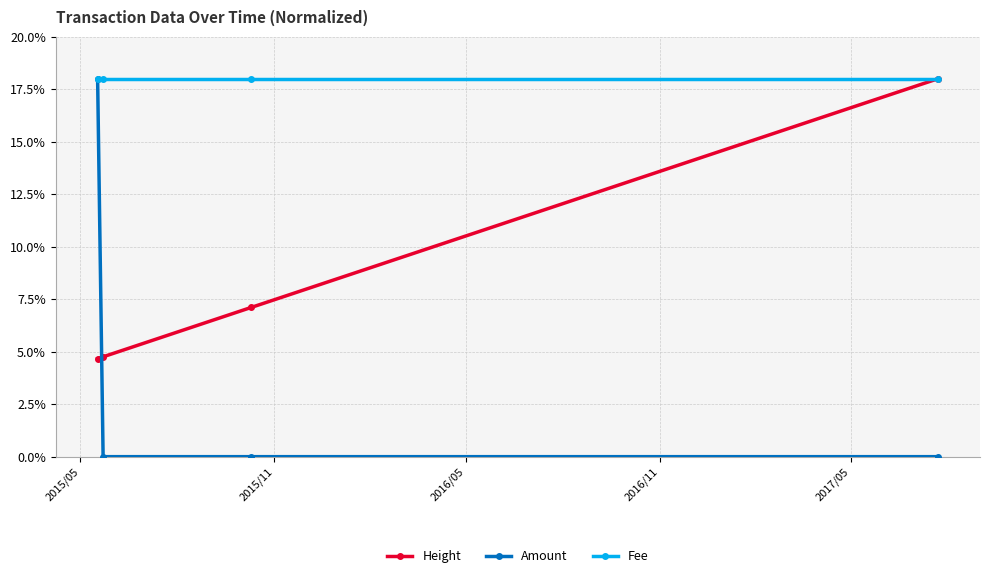

List the series in order of their overall mean, lowest first.

Amount, Height, Fee